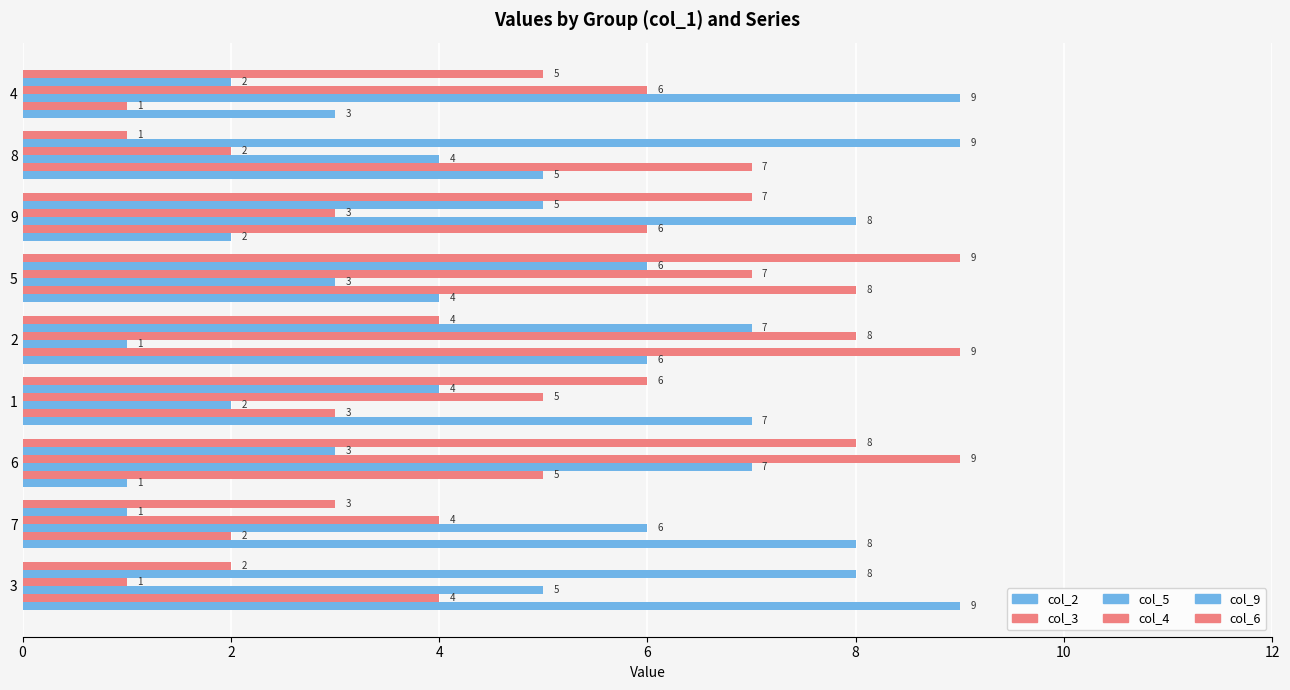

How many categories are shown in the chart?

9